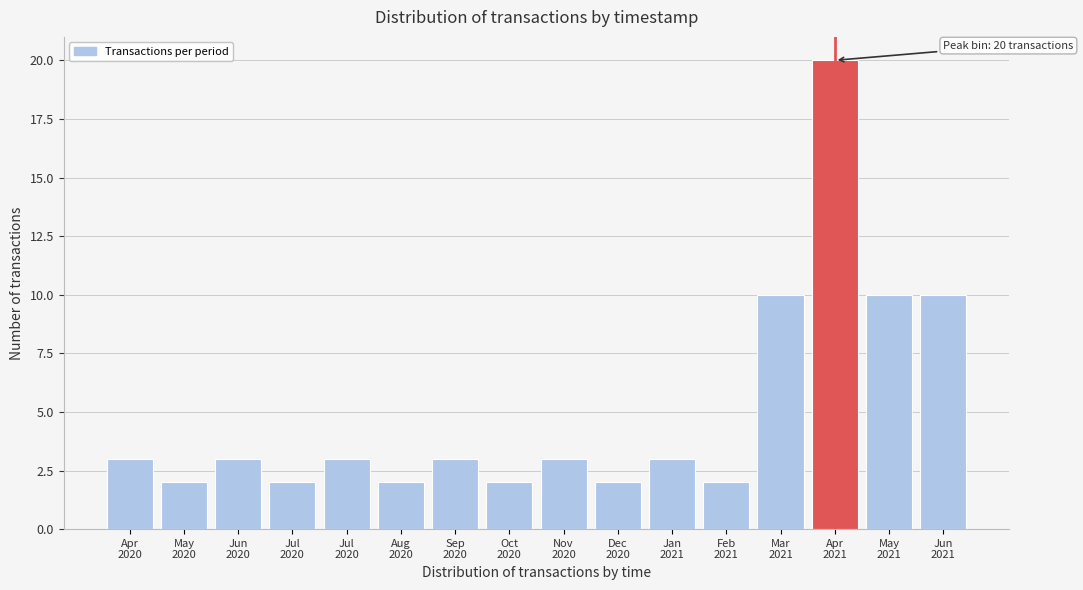

Are the bars horizontal?

No